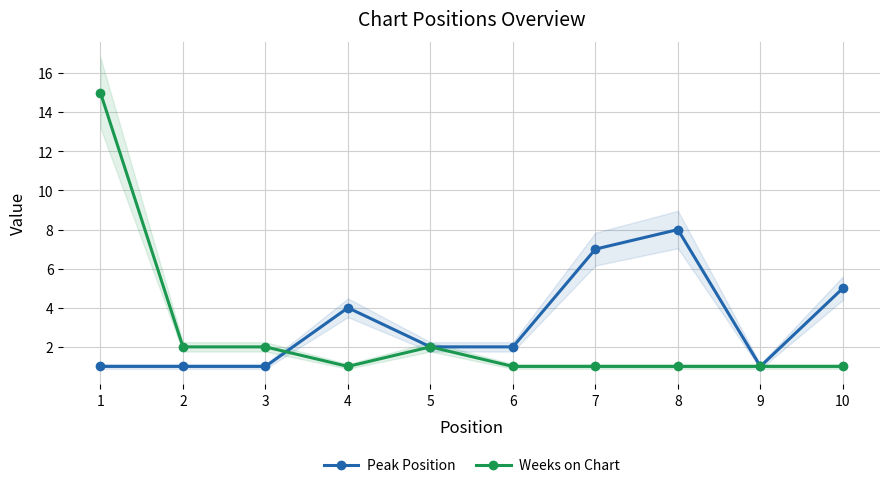

Reading left to right, transcribe all the data shown in this chart.

Peak Position: 1	1	1	4	2	2	7	8	1	5
Weeks on Chart: 15	2	2	1	2	1	1	1	1	1